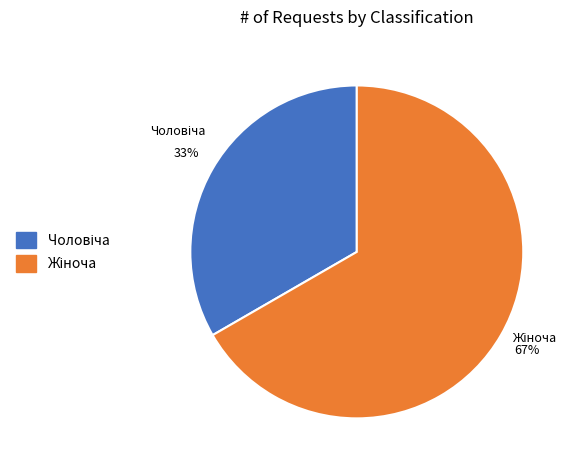

Does any single category account for the majority?

Yes